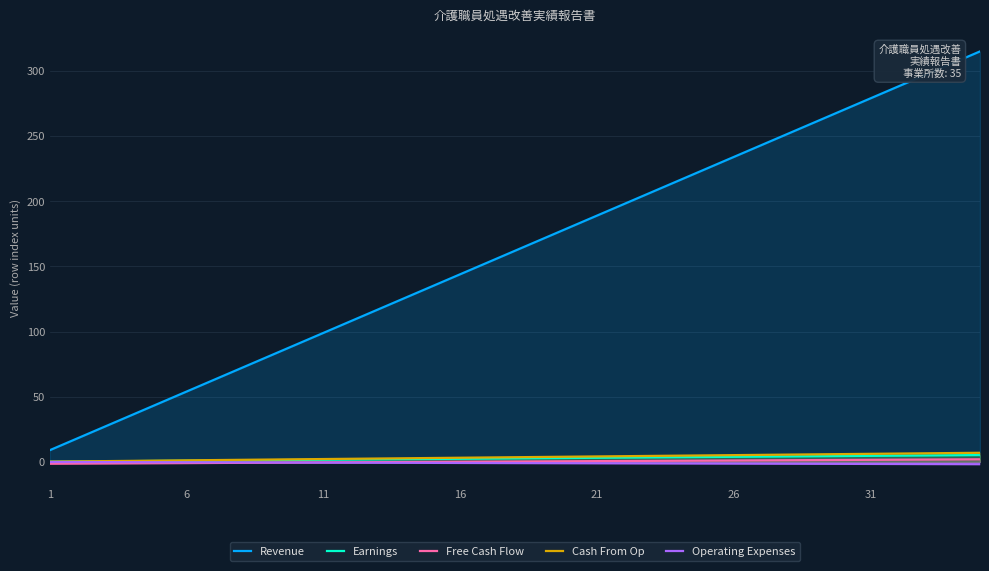

Reading left to right, list all the values displayed in this chart.

Revenue: 9.0	18.0	27.0	36.0	45.0	54.0	63.0	72.0	81.0	90.0	99.0	108.0	117.0	126.0	135.0	144.0	153.0	162.0	171.0	180.0	189.0	198.0	207.0	216.0	225.0	234.0	243.0	252.0	261.0	270.0	279.0	288.0	297.0	306.0	315.0
Earnings: 0.1	0.3	0.4	0.6	0.8	0.9	1.1	1.2	1.3	1.5	1.6	1.8	1.9	2.1	2.2	2.4	2.5	2.7	2.9	3.0	3.1	3.3	3.4	3.6	3.8	3.9	4.0	4.2	4.3	4.5	4.6	4.8	5.0	5.1	5.2
Free Cash Flow: -1.4	-1.3	-1.2	-1.1	-1.0	-0.9	-0.8	-0.7	-0.6	-0.5	-0.4	-0.3	-0.2	-0.1	0.0	0.1	0.2	0.3	0.4	0.5	0.6	0.7	0.8	0.9	1.0	1.1	1.2	1.3	1.4	1.5	1.6	1.7	1.8	1.9	2.0
Cash From Op: 0.2	0.4	0.6	0.8	1.0	1.2	1.4	1.6	1.8	2.0	2.2	2.4	2.6	2.8	3.0	3.2	3.4	3.6	3.8	4.0	4.2	4.4	4.6	4.8	5.0	5.2	5.4	5.6	5.8	6.0	6.2	6.4	6.6	6.8	7.0
Operating Expenses: -0.1	-0.1	-0.2	-0.2	-0.2	-0.3	-0.4	-0.4	-0.5	-0.5	-0.6	-0.6	-0.7	-0.7	-0.8	-0.8	-0.9	-0.9	-1.0	-1.0	-1.1	-1.1	-1.2	-1.2	-1.2	-1.3	-1.4	-1.4	-1.5	-1.5	-1.6	-1.6	-1.7	-1.7	-1.8